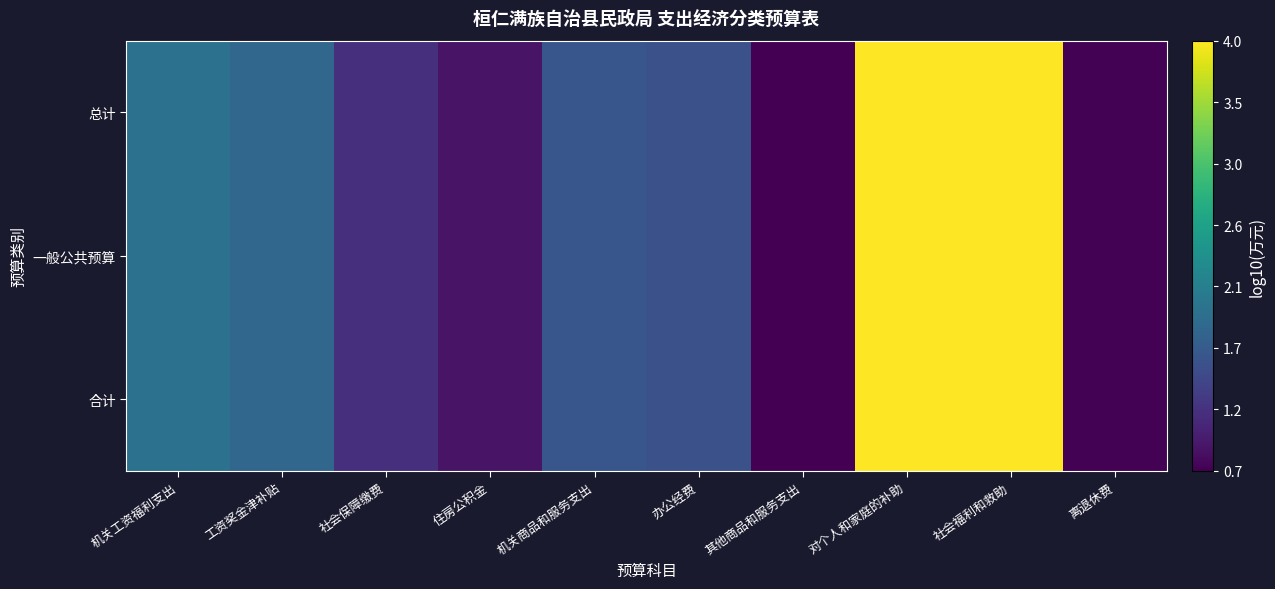

Count the number of data series in this chart.

3